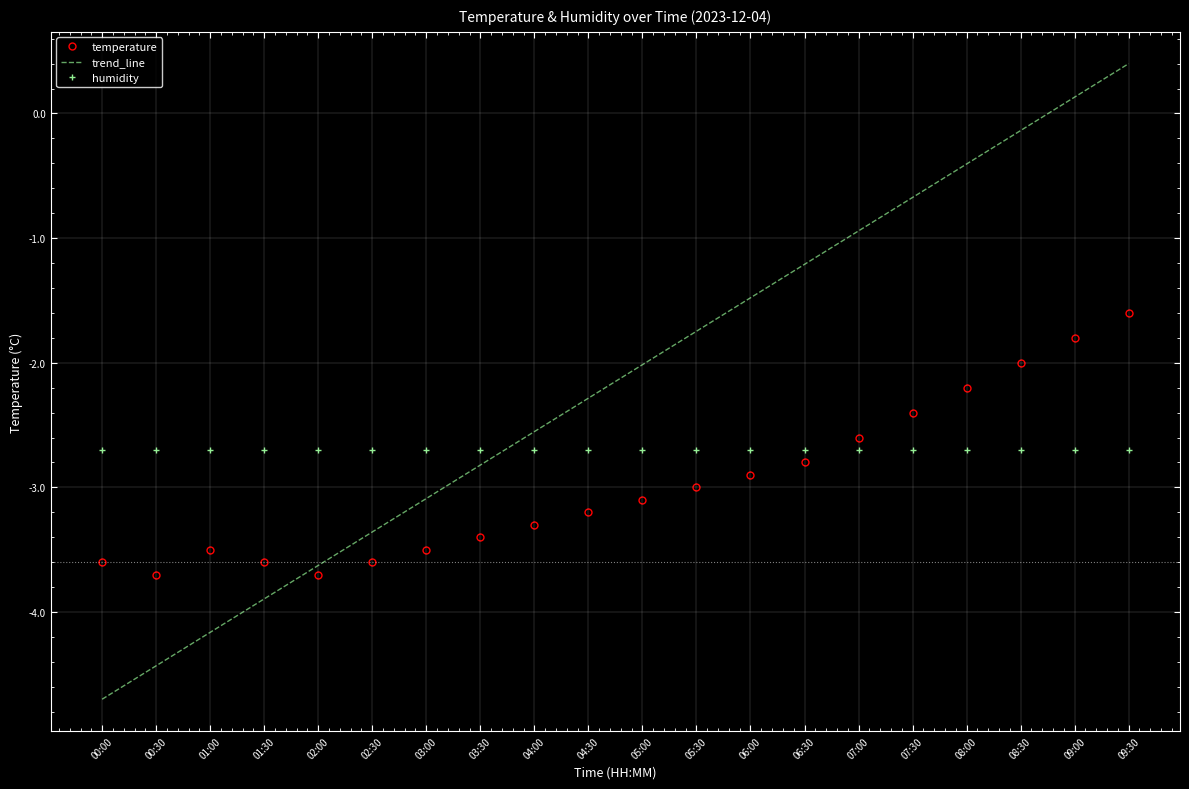

What is the greatest value displayed?

0.4